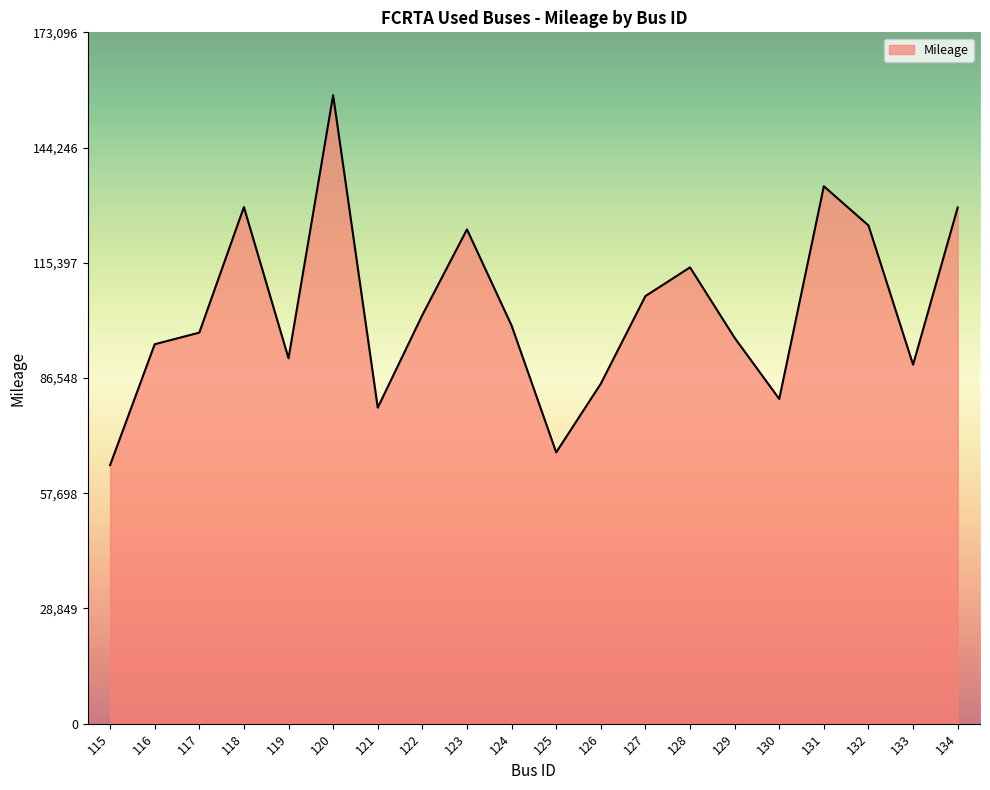

What is the sum of all values?

2071370